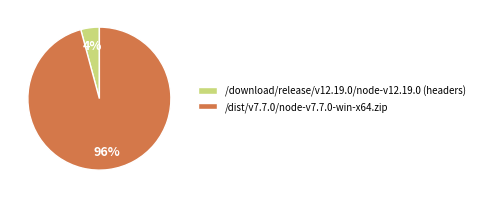

Does /dist/v7.7.0/node-v7.7.0-win-x64.zip represent more than half of the total?

Yes